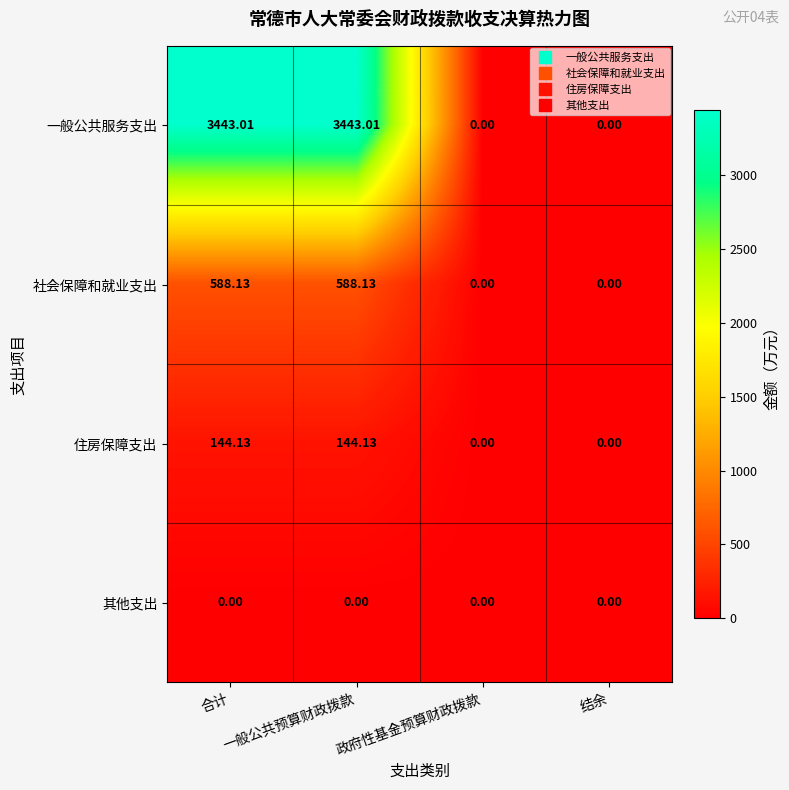

At which label does 住房保障支出 first exceed 144?

合计